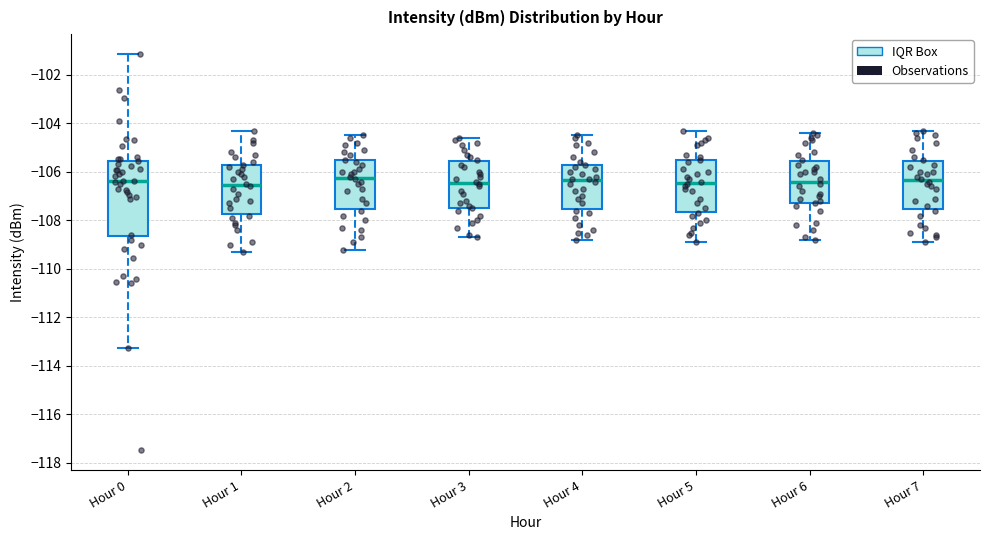

Reading left to right, read every box against the y-axis: the position of its median line, the range the box covers, and the ends of its whiskers. The values are not printed on the chart, so give them approximately, as read against the axis.

Hour 0: median -106.4, box -108.6 to -105.6, whiskers -113.2 to -101.2
Hour 1: median -106.6, box -107.8 to -105.8, whiskers -109.2 to -104.2
Hour 2: median -106.2, box -107.6 to -105.6, whiskers -109.2 to -104.4
Hour 3: median -106.4, box -107.4 to -105.6, whiskers -108.6 to -104.6
Hour 4: median -106.4, box -107.6 to -105.8, whiskers -108.8 to -104.4
Hour 5: median -106.4, box -107.6 to -105.6, whiskers -108.8 to -104.2
Hour 6: median -106.4, box -107.2 to -105.6, whiskers -108.8 to -104.4
Hour 7: median -106.4, box -107.6 to -105.6, whiskers -108.8 to -104.2